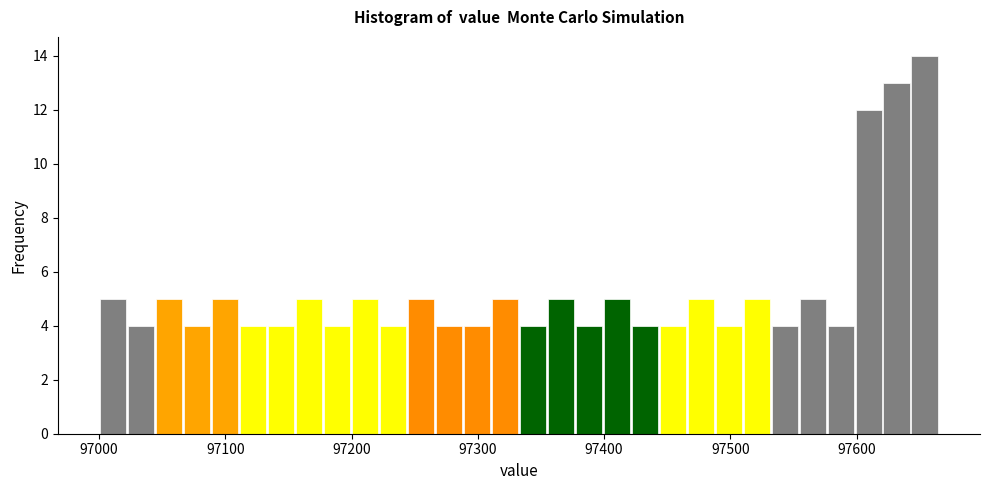

Read against the x-axis, roughly where is the centre of the tallest bar?

97650